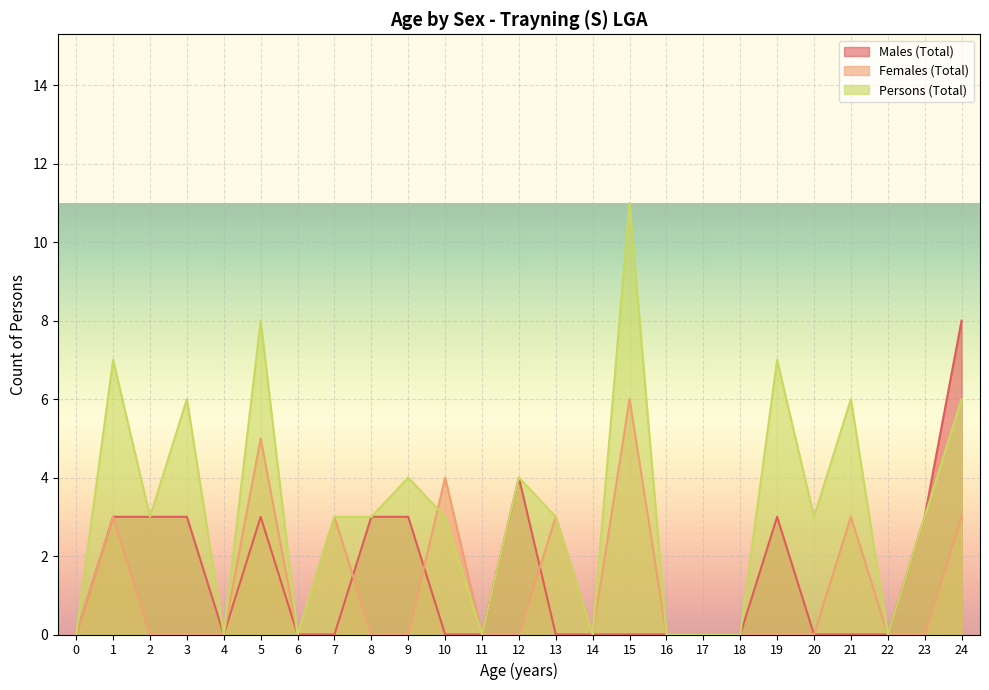

Between 17 and 7, which is larger?

17